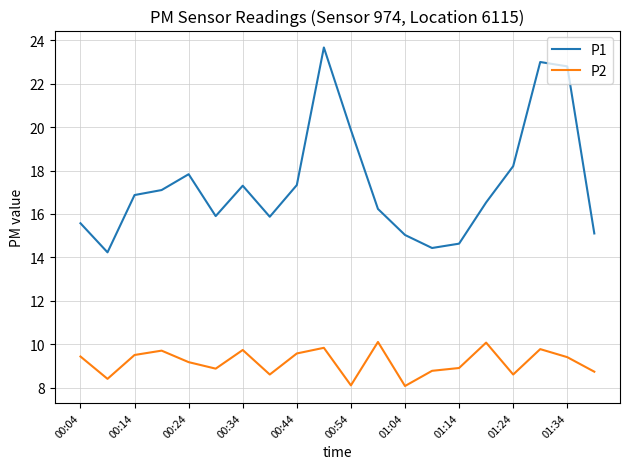

Rank the series by their maximum value, from lowest to highest.

P2, P1